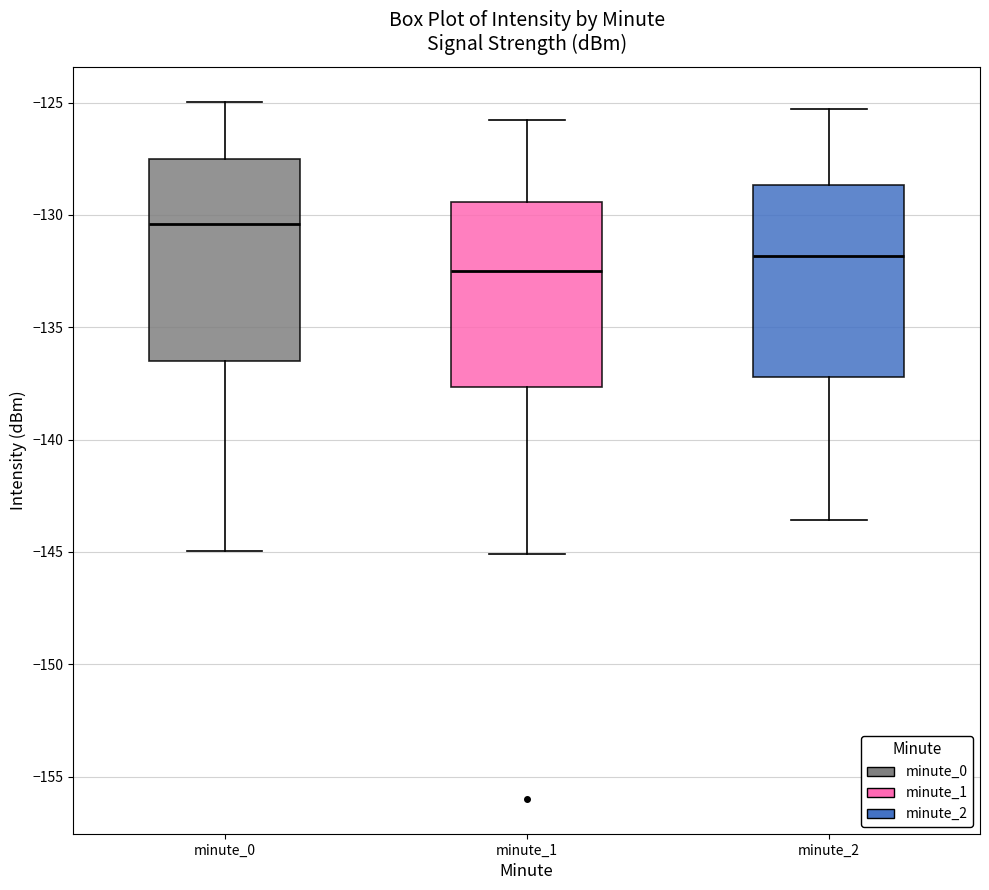

Reading left to right, transcribe this box plot: for each box, give where its median line is, the range the box spans, and where its two whiskers end, as read against the y-axis. The values are not printed on the chart, so give them approximately, as read against the axis.

minute_0: median -130.5, box -136.5 to -127.5, whiskers -145.0 to -125.0
minute_1: median -132.5, box -137.5 to -129.5, whiskers -145.0 to -126.0
minute_2: median -132.0, box -137.0 to -128.5, whiskers -143.5 to -125.5